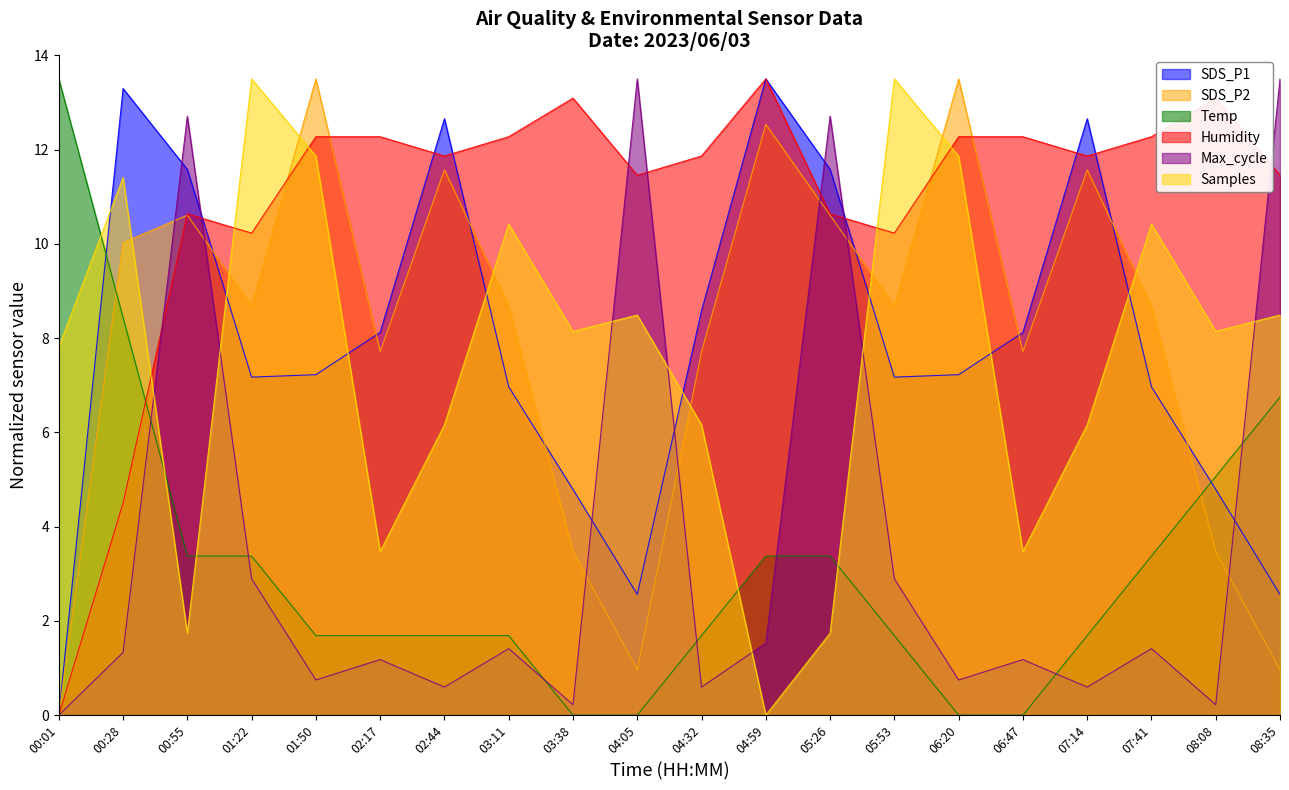

The value of Samples at 01:50 is 11.9. True or false?

True